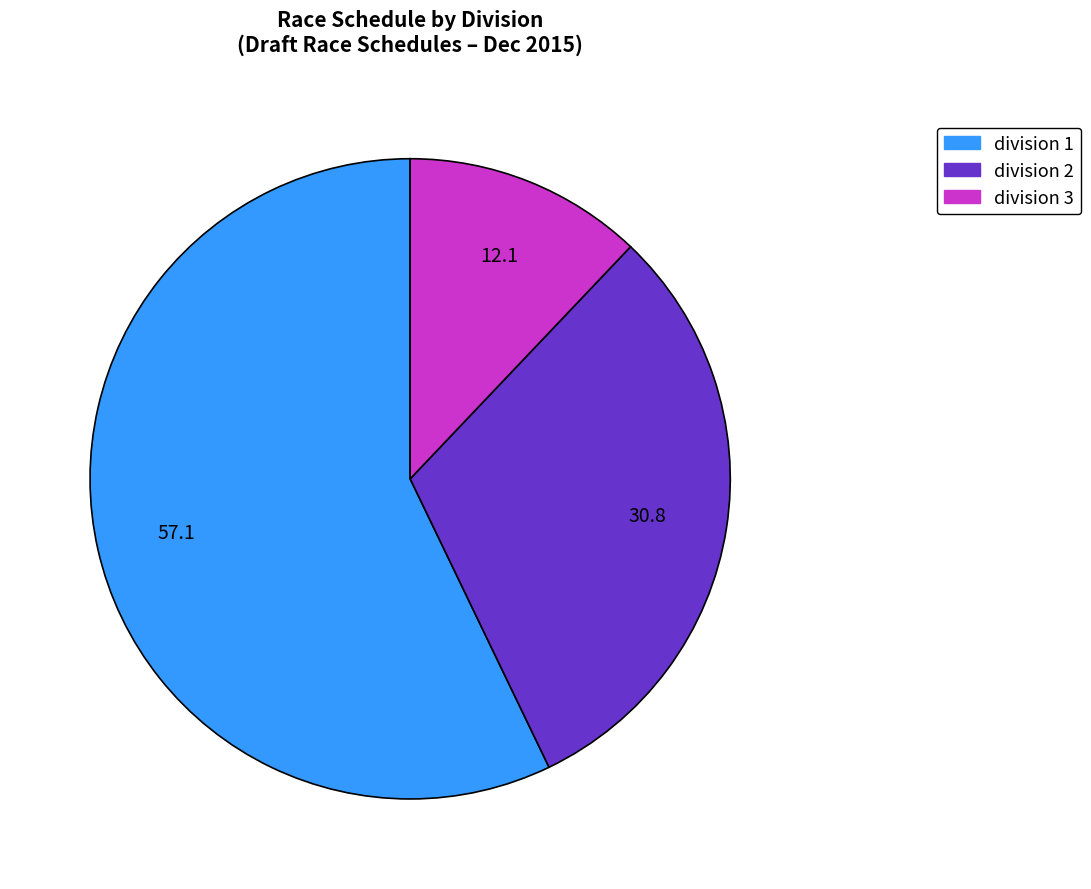

Rank the categories by value from highest to lowest.

division 1, division 2, division 3